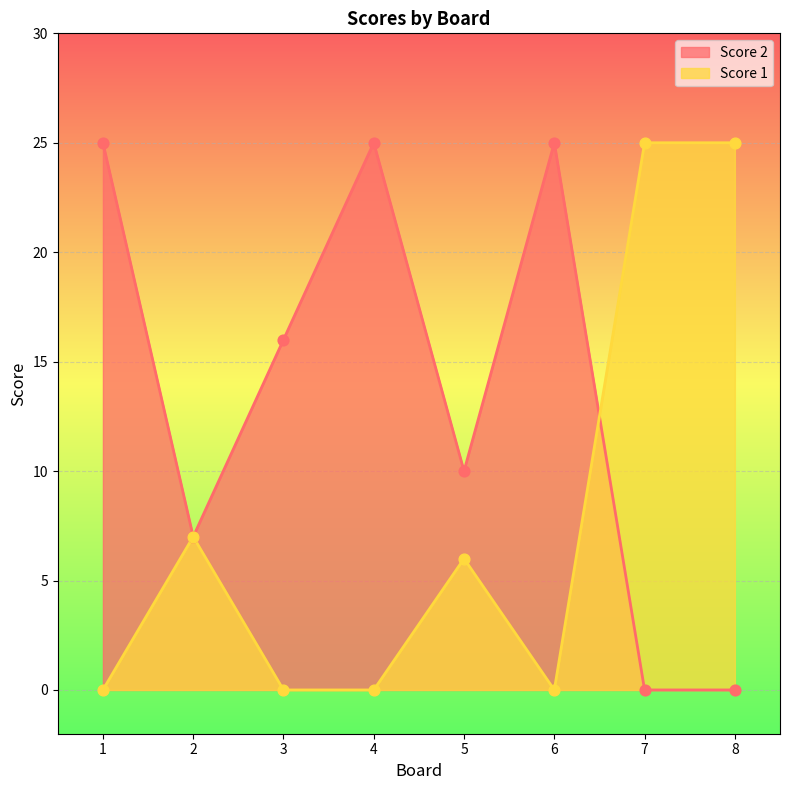

What are all the series names shown in the legend?

Score 2, Score 1